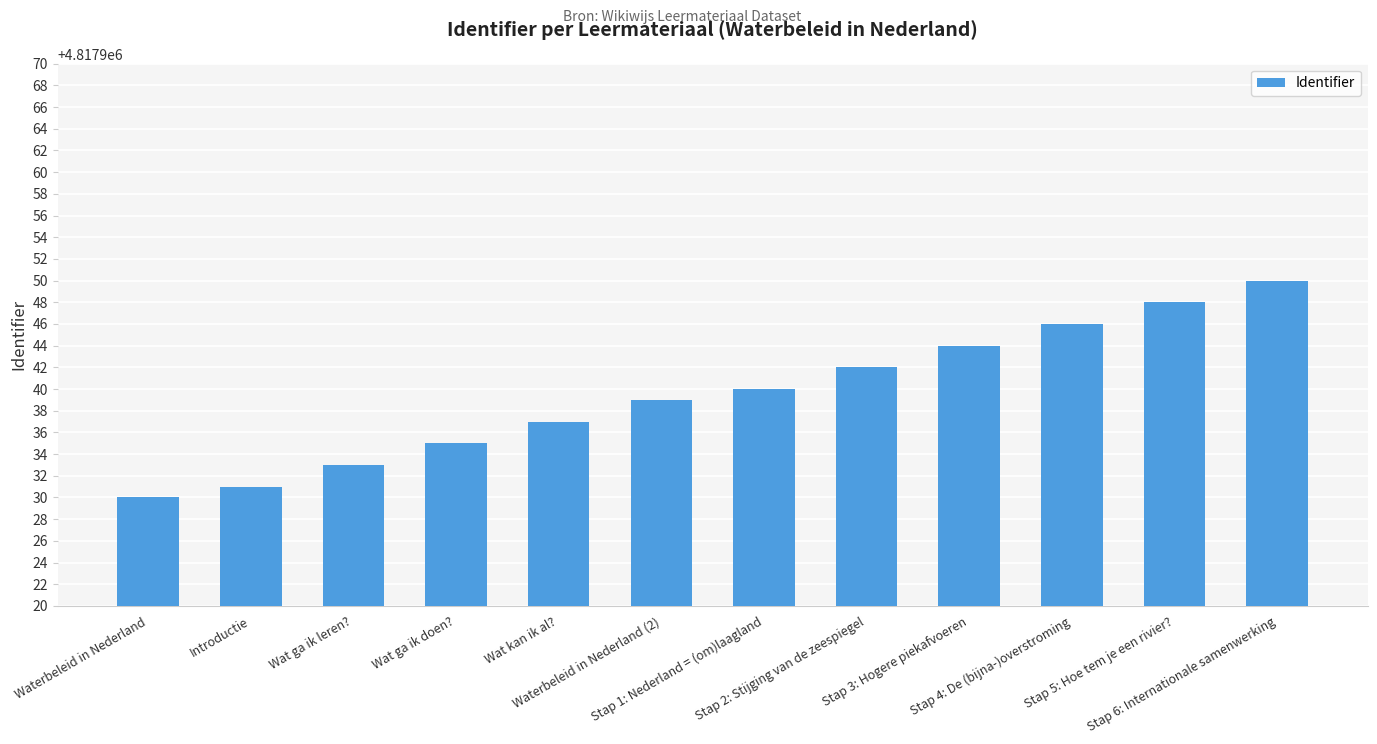

What is the value of the 12th bar from the left?

4817950